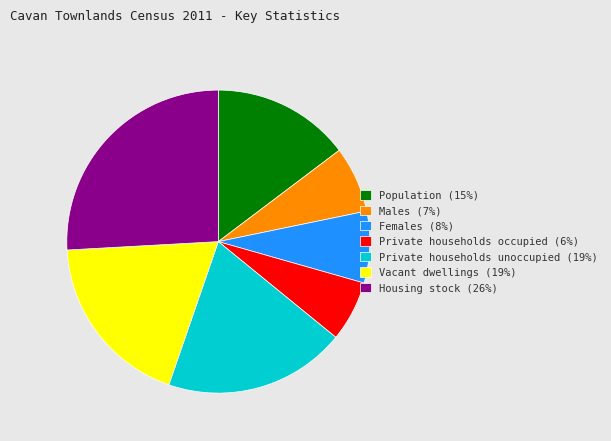

True or false: Females (8%) accounts for 8% of the total.

True